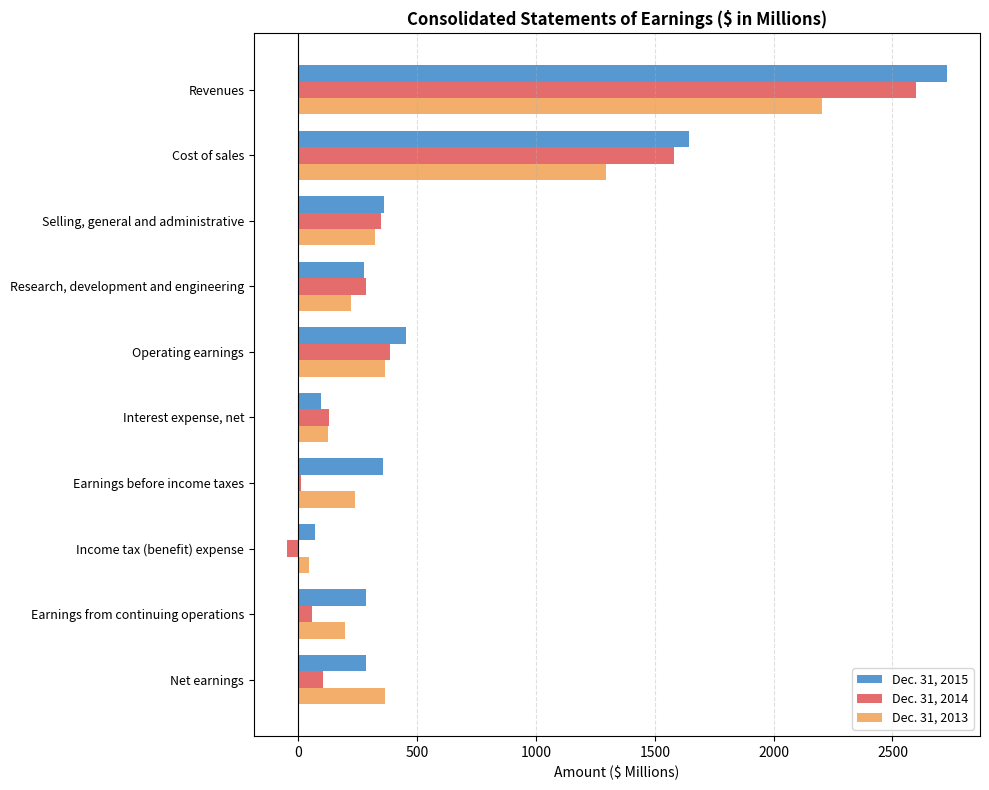

Which label corresponds to the largest value in the chart?

Revenues